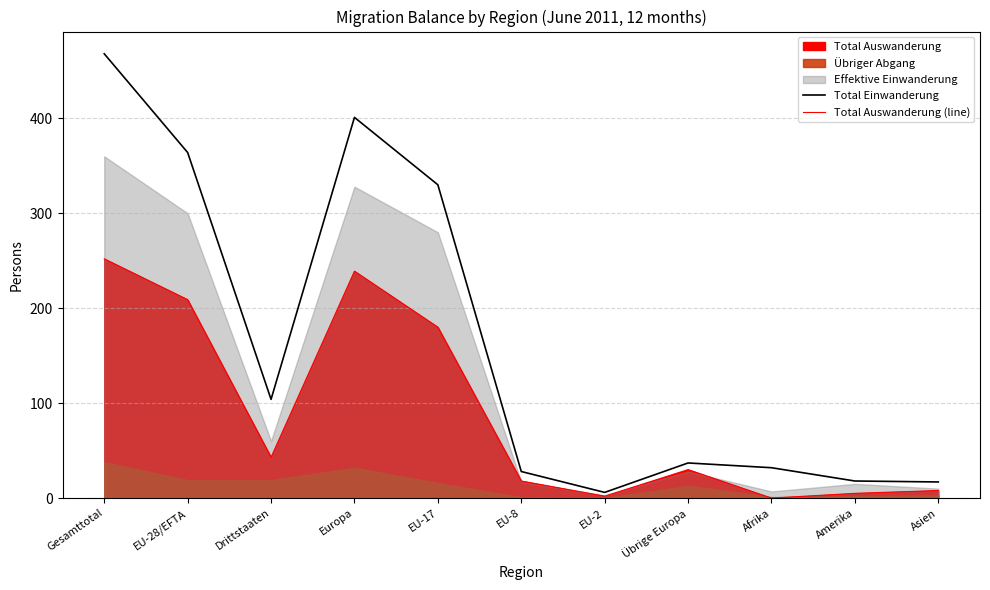

True or false: Total Auswanderung (line) and Total Einwanderung cross at least once.

False